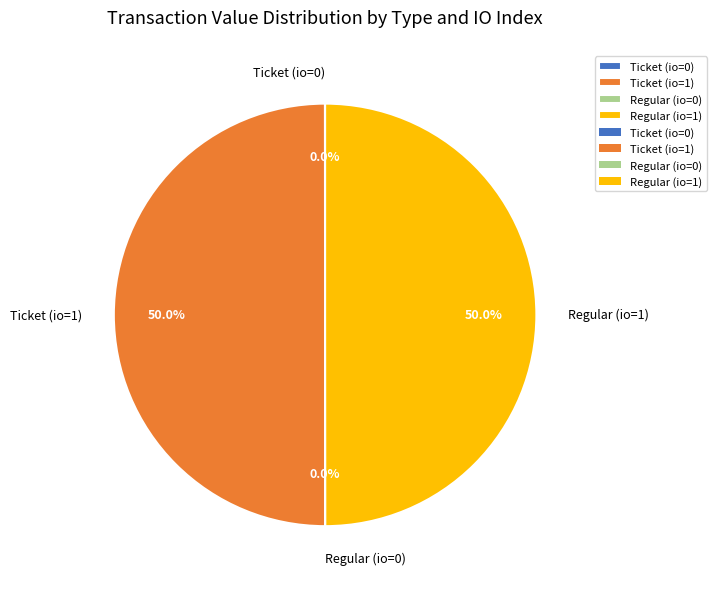

What percentage is NOT represented by Regular (io=1)?

50.0%